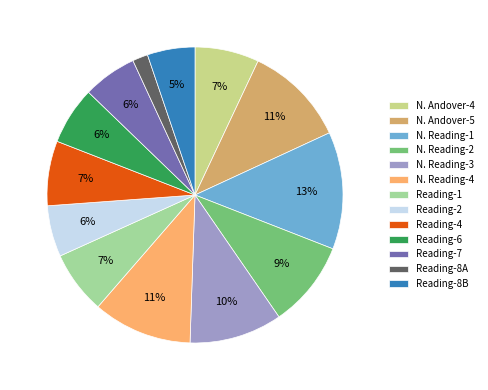

To the nearest percent, what percentage of the pie is N. Reading-4?

11%